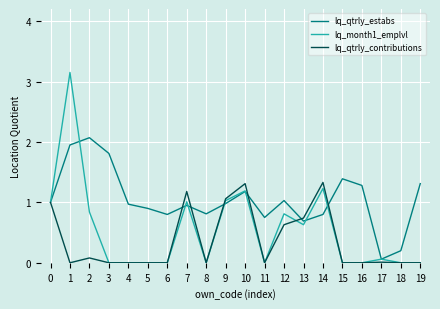

Where is the first local minimum for lq_qtrly_contributions?

1